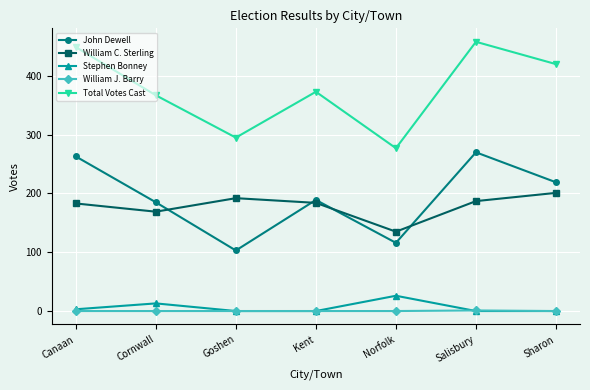

In William C. Sterling, how many points are lower than both neighbors (excluding endpoints)?

2